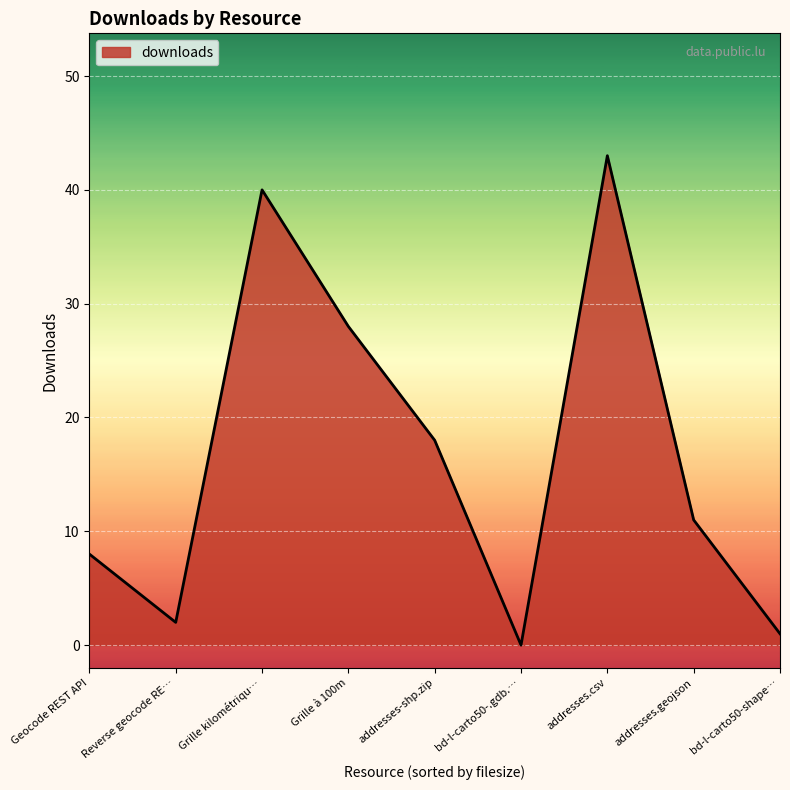

Reading left to right, what are all the values shown in this chart?

8	2	40	28	18	0	43	11	1